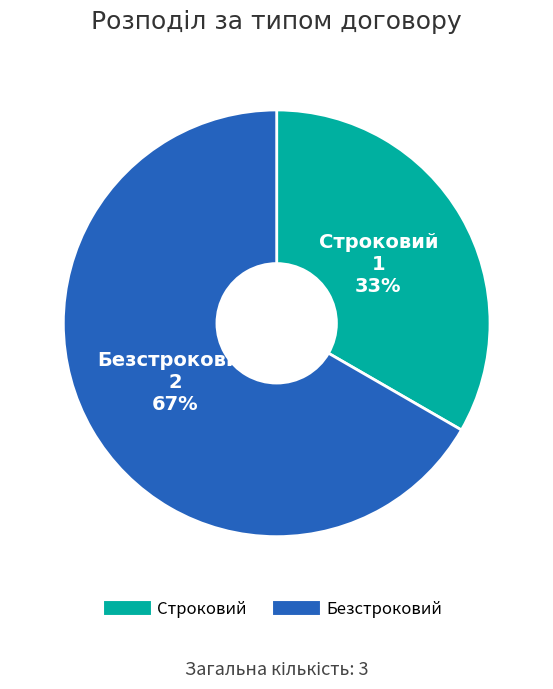

Combined, do Безстроковий and Строковий account for over 50%?

Yes